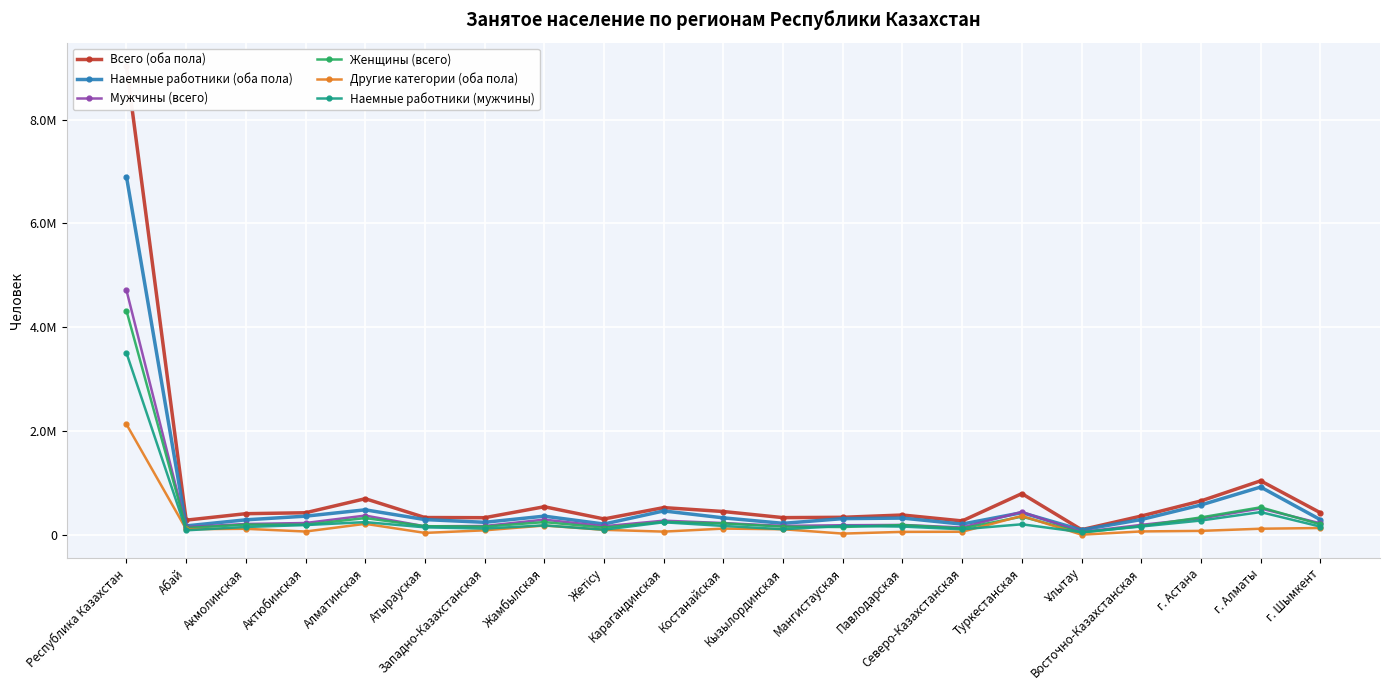

True or false: Мужчины (всего) has a value of 406171 at Актюбинская.

False